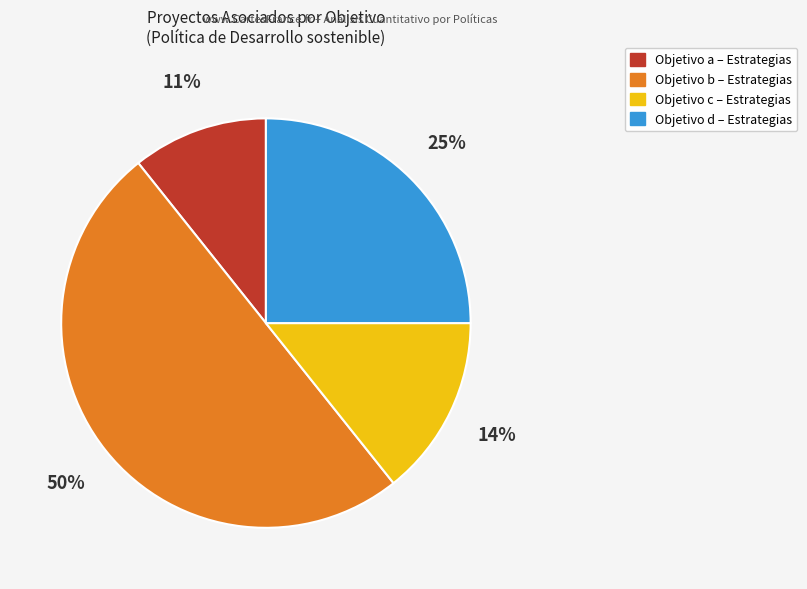

Which category has the biggest portion of the pie?

Objetivo b – Estrategias